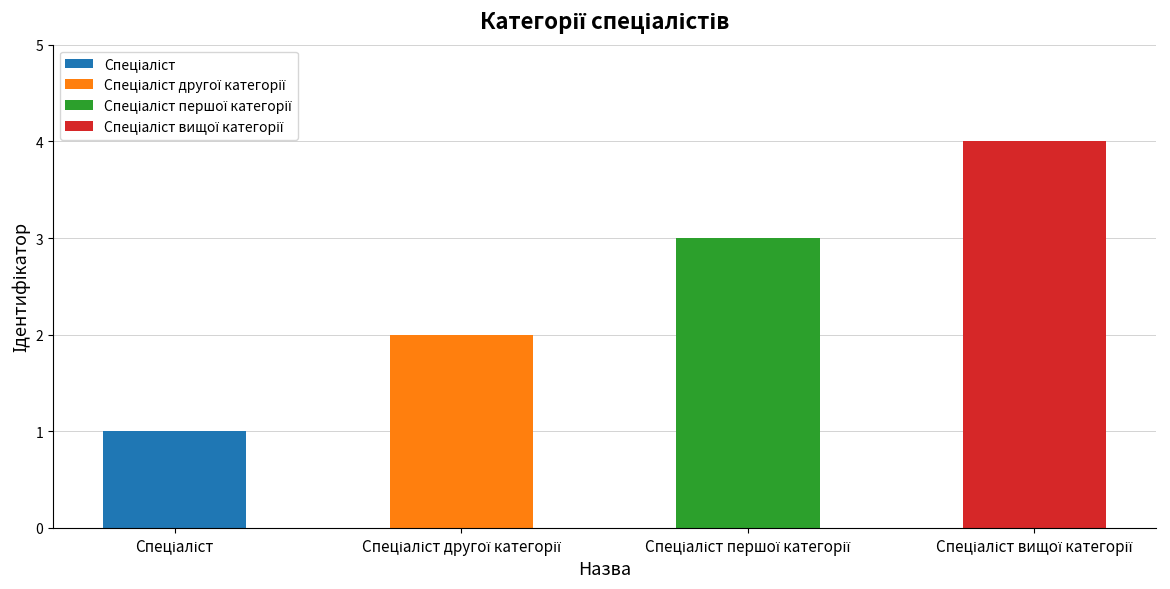

Are the bars horizontal?

No